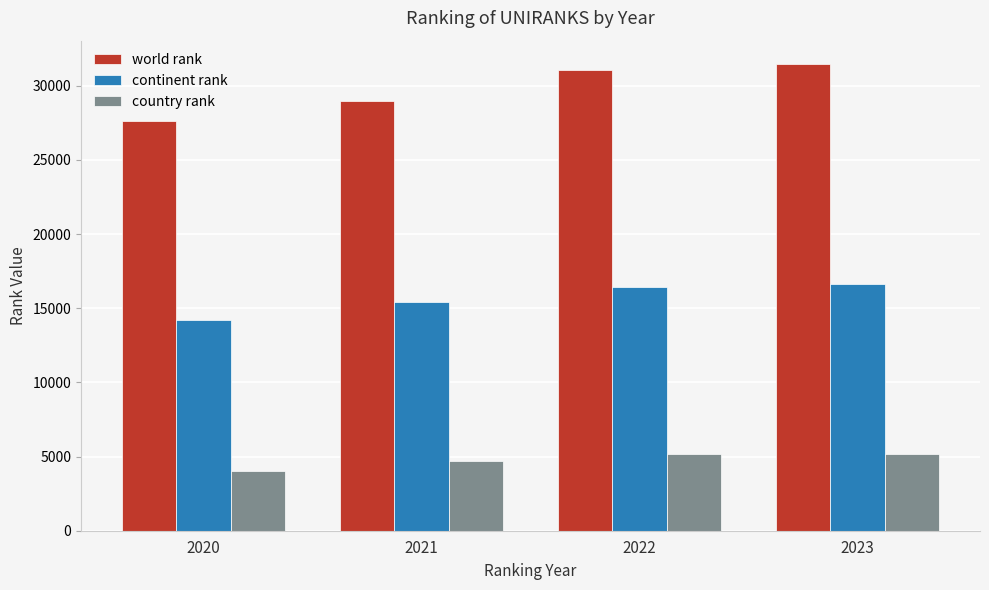

Rank the categories by world rank value from highest to lowest.

2023, 2022, 2021, 2020